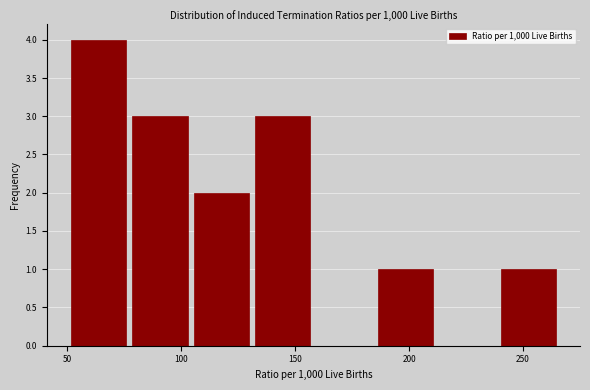

What is the height of the bar covering 130 to 160 on the x-axis? Neither the bar edges nor the heights are printed on the chart, so give them approximately, as read against the axes.

3